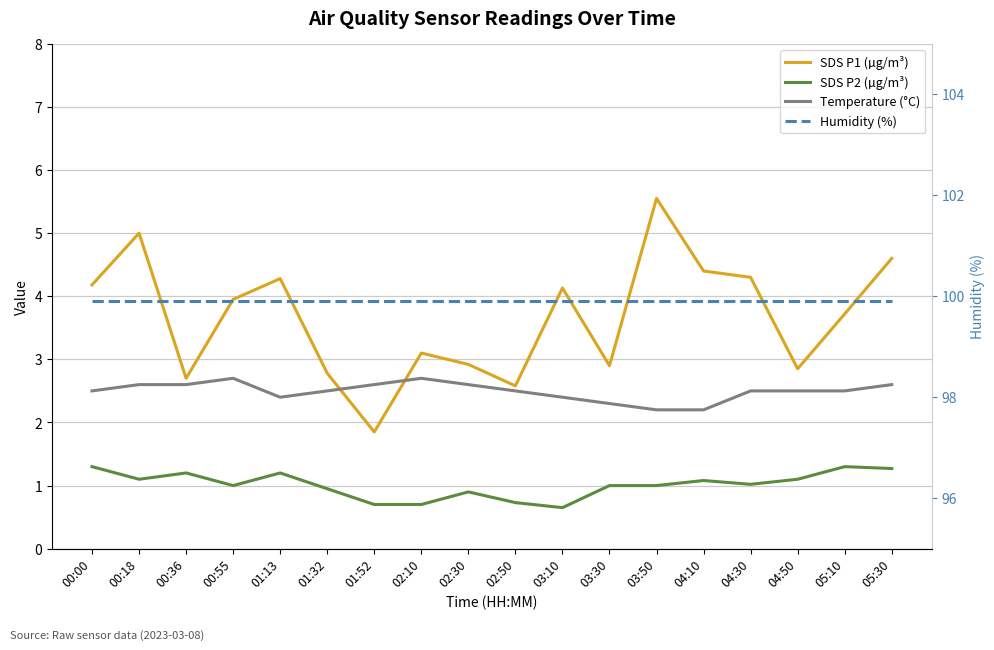

Which label corresponds to the smallest value in the chart?

03:10